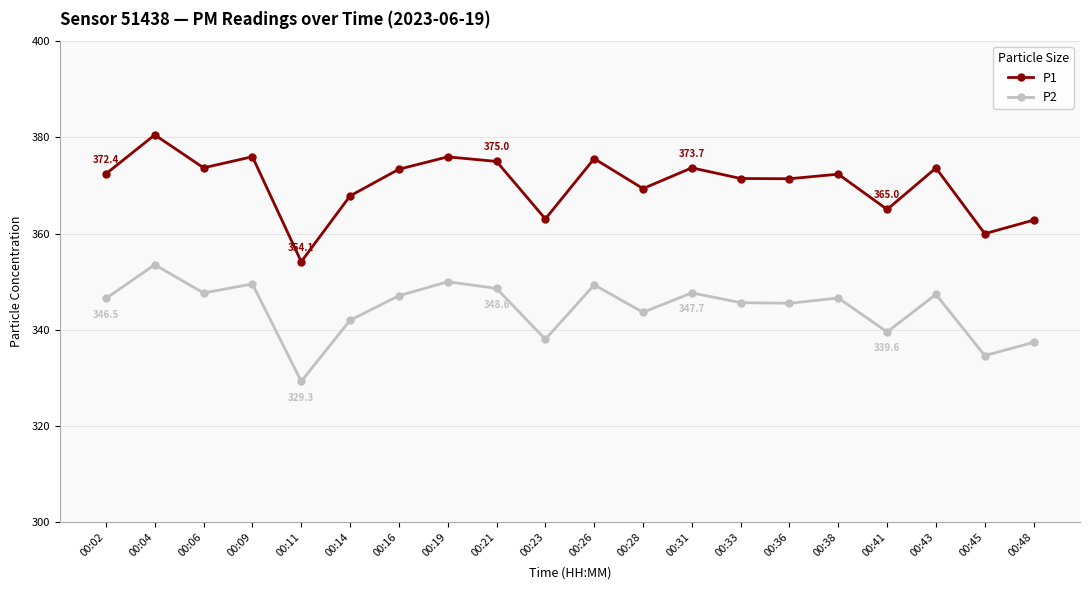

True or false: P1 and P2 intersect in this chart.

False